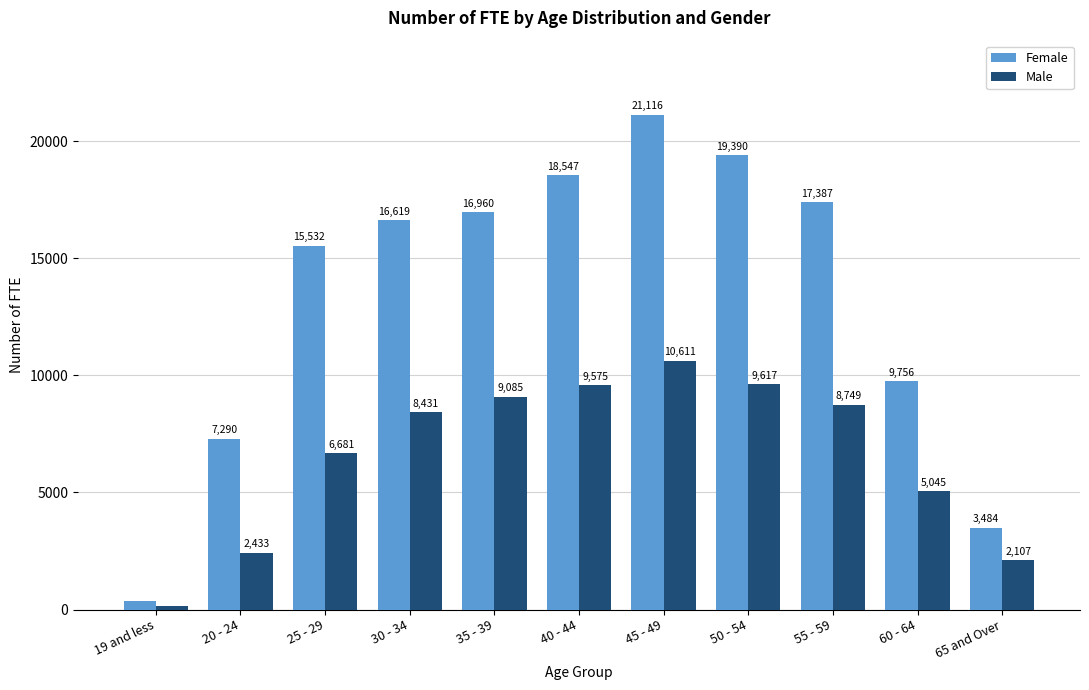

Rank the series by their average value, from lowest to highest.

Male, Female